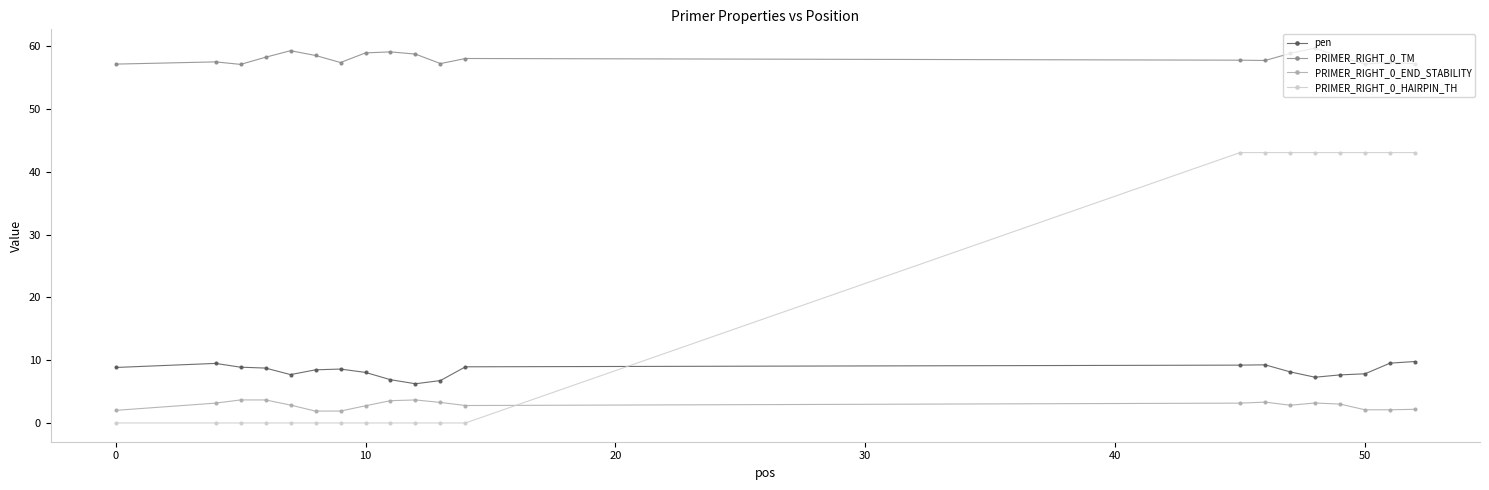

What is the lowest value of the PRIMER_RIGHT_0_END_STABILITY series?

1.9